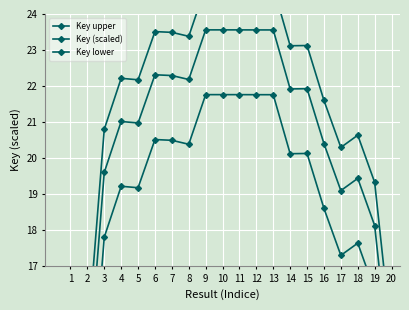

True or false: Key lower and Key (scaled) cross at least once.

False